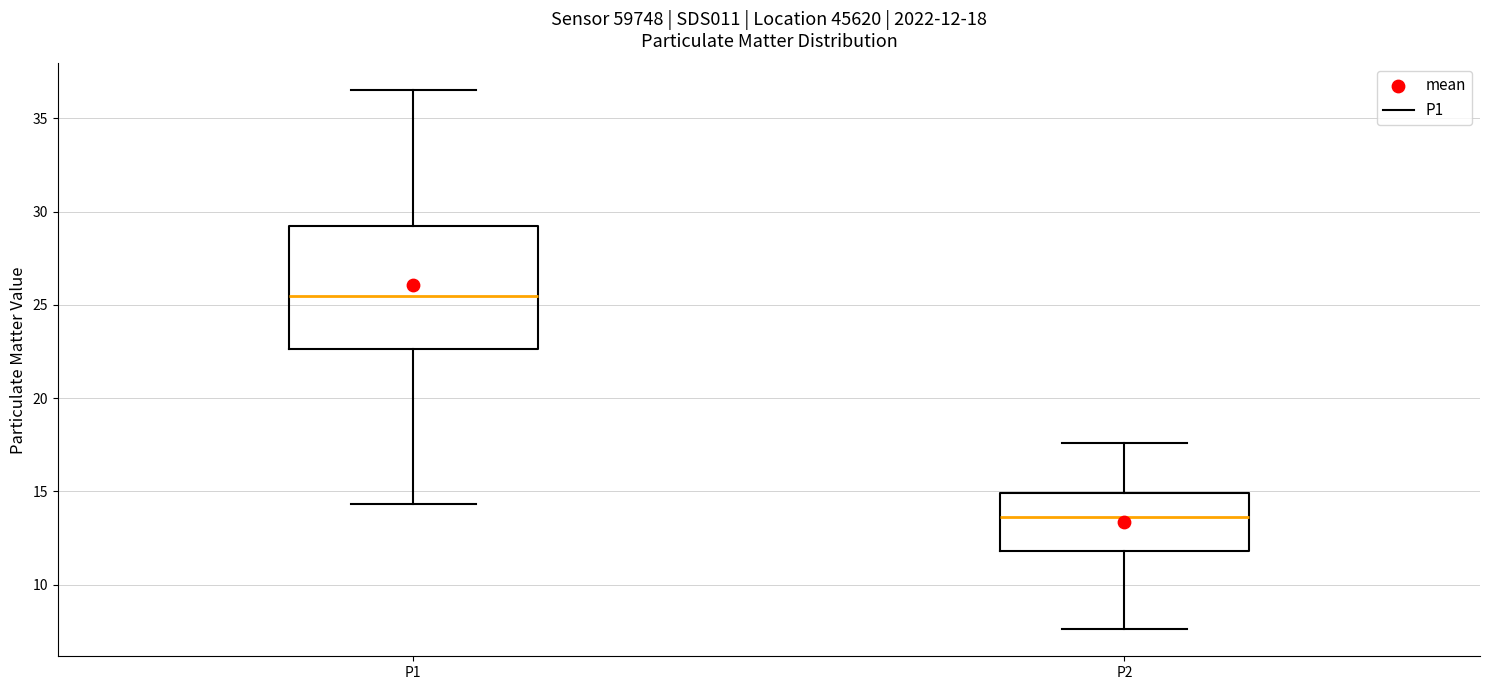

Which box's median line is the lowest?

P2